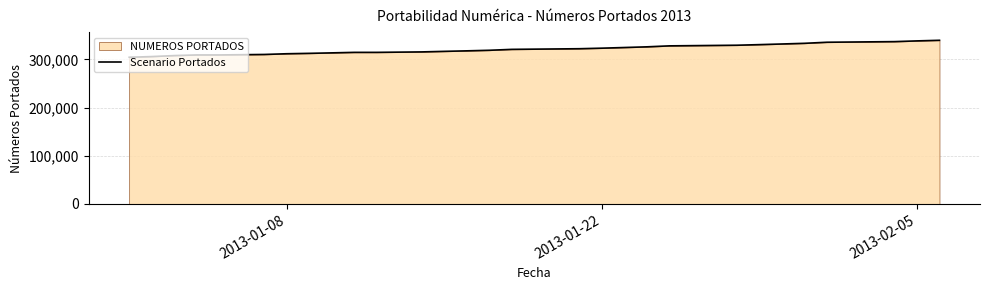

What is the smallest value displayed?

304573